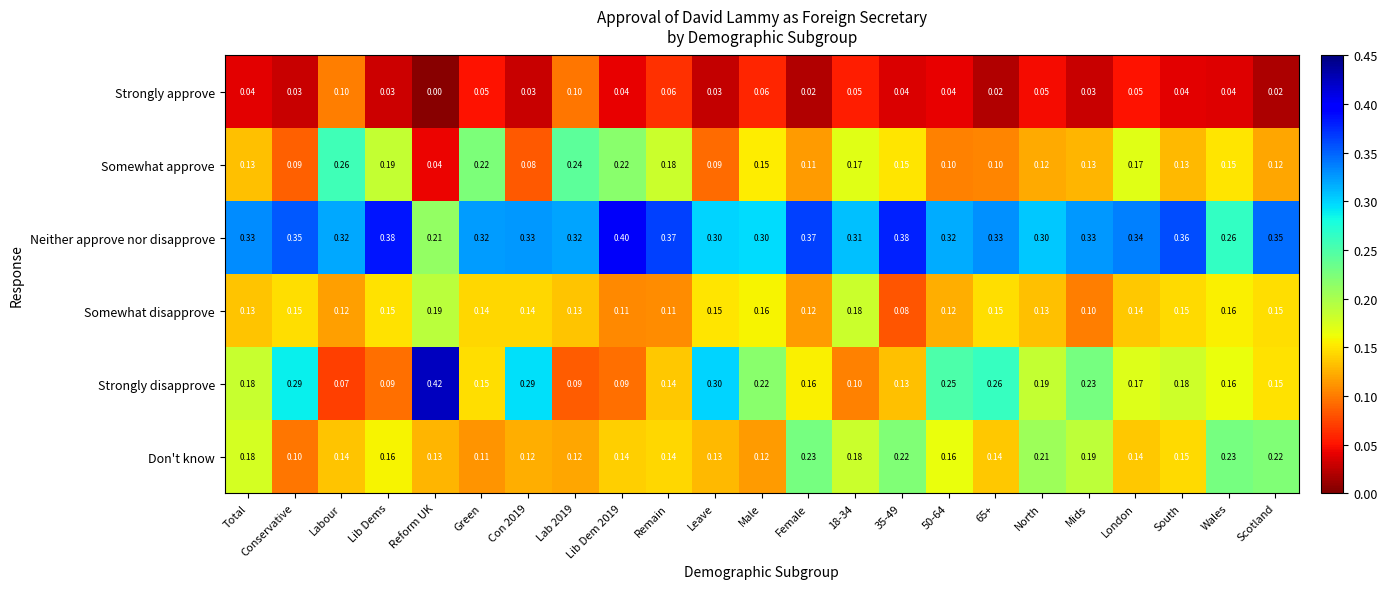

At which category does the chart reach its minimum across all series?

Reform UK